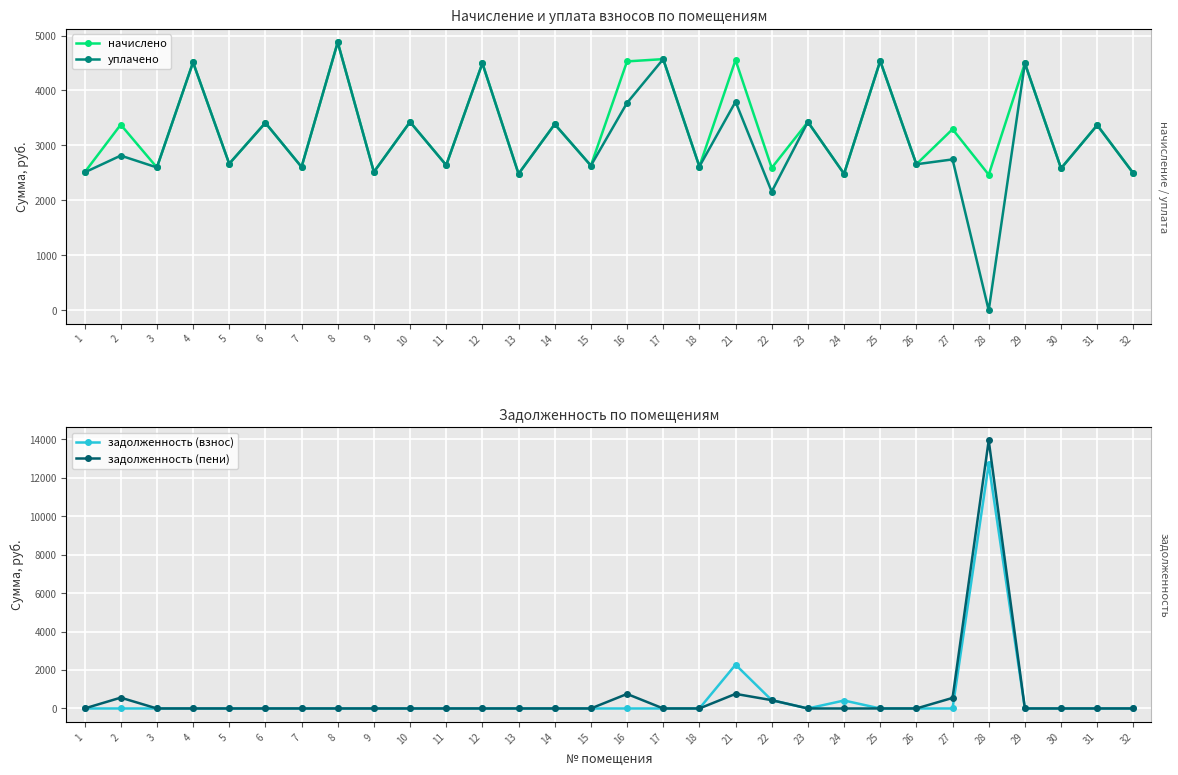

What is the difference between the second highest and second lowest values in the задолженность (взнос) series?

2277.0